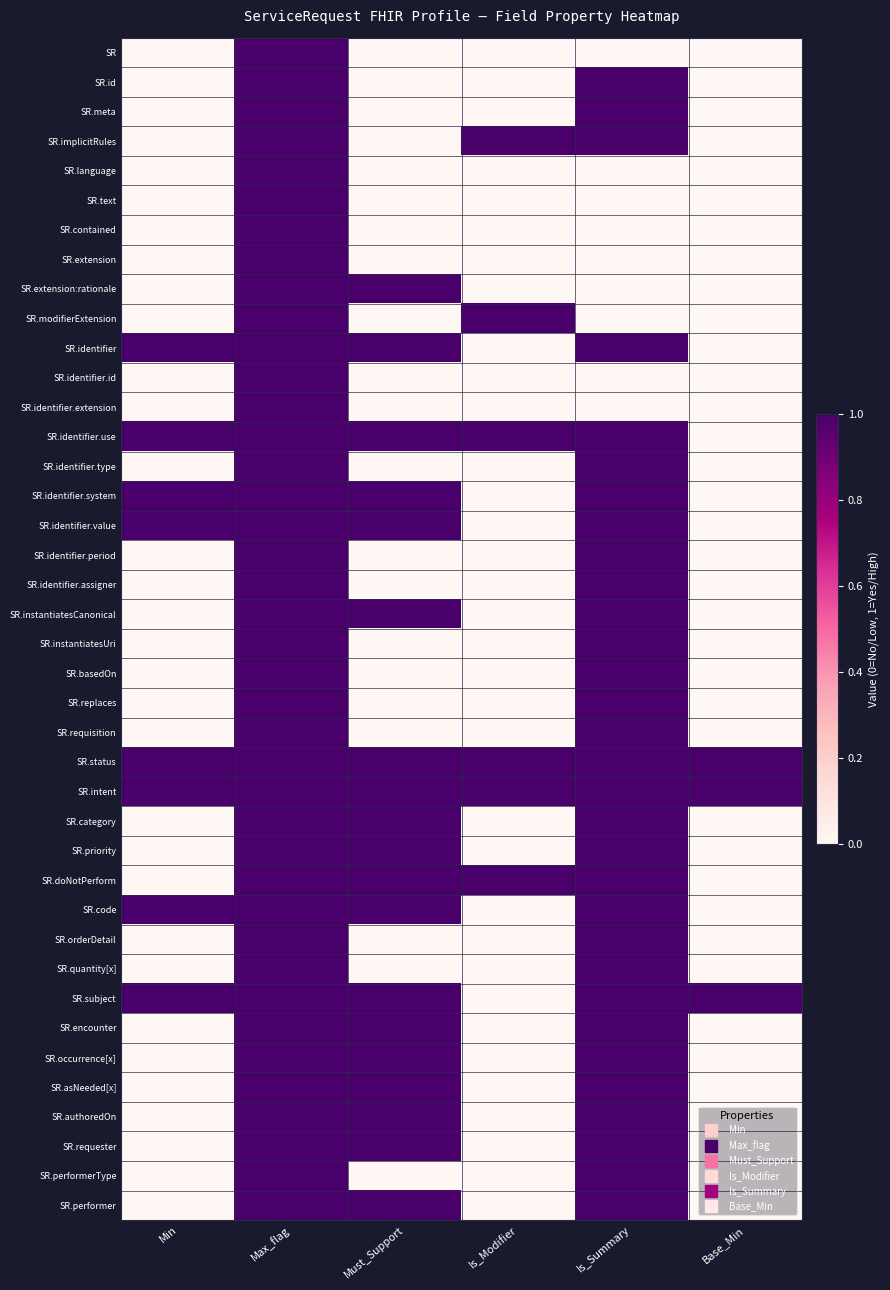

What is the difference between the highest and lowest values at Is_Modifier?

1